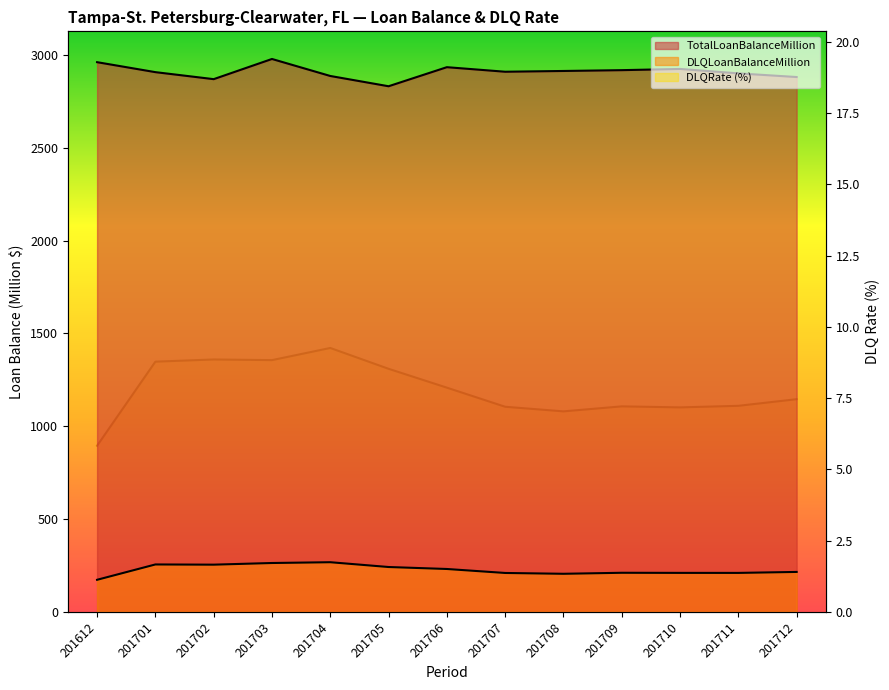

At which category does DLQRate reach its first local valley?

201703